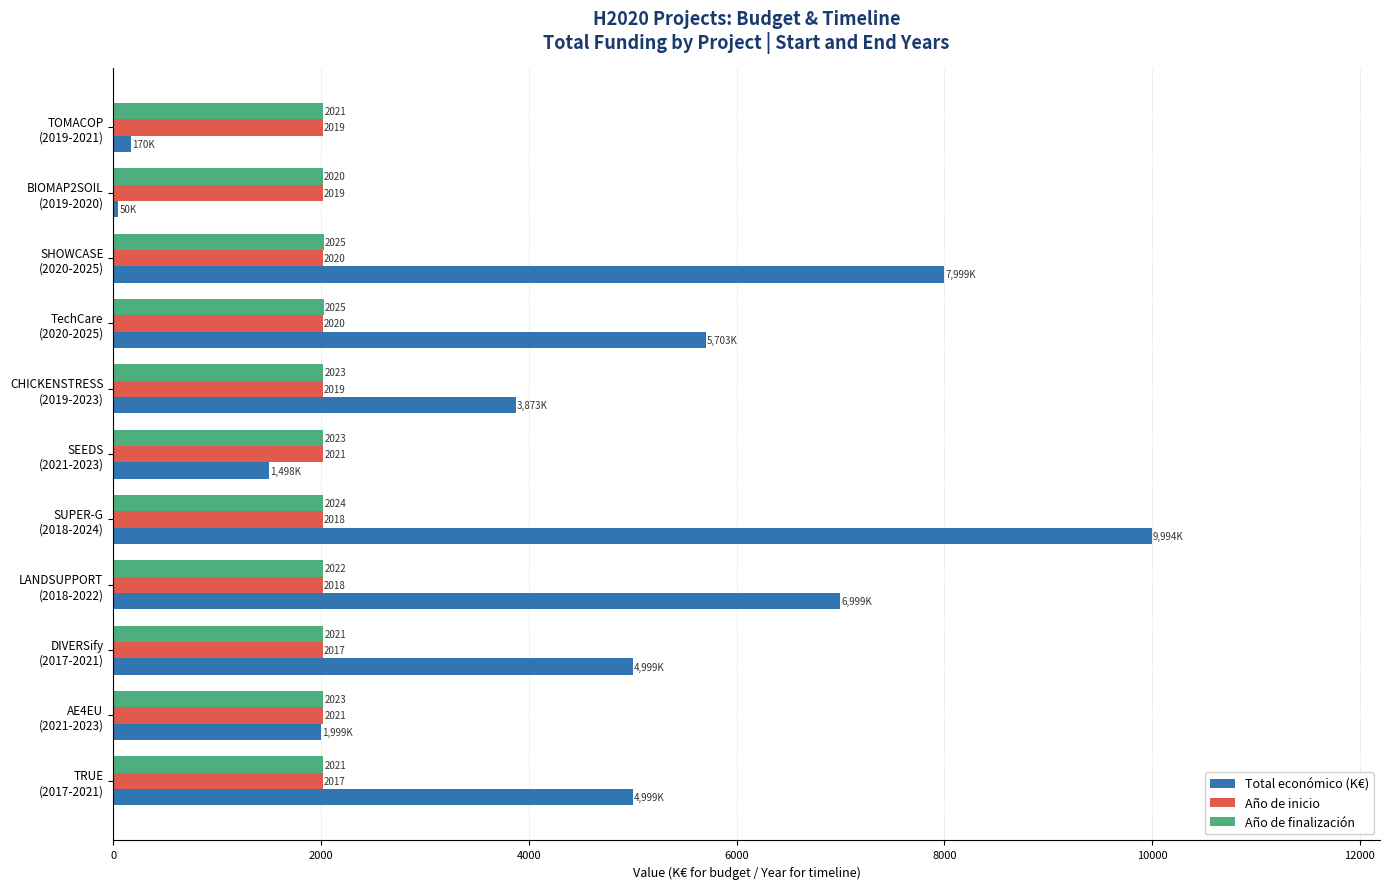

What is the difference between the maximum and minimum values in the Año de finalización series?

5.0